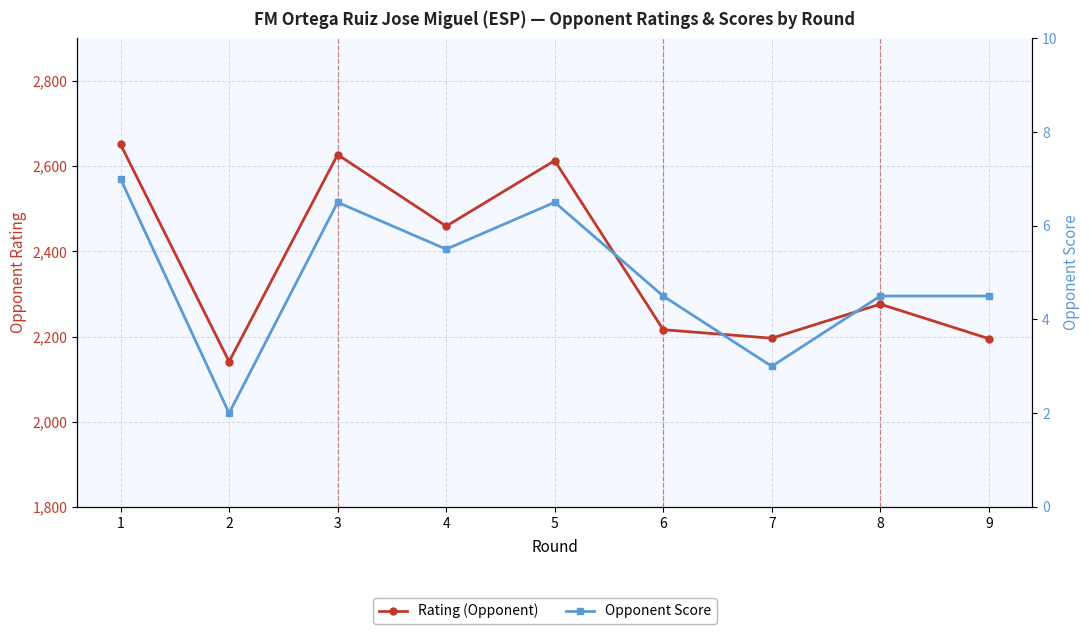

What is the sum of the Opponent Score values at 3 and 5?

13.0